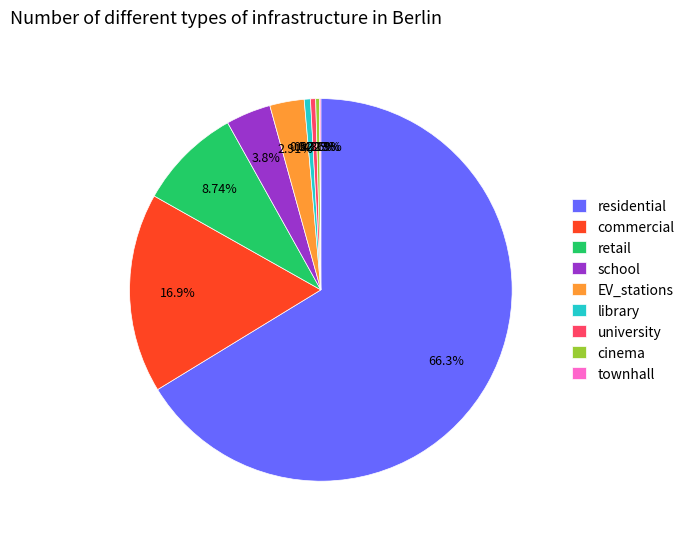

Does any single category account for the majority?

Yes